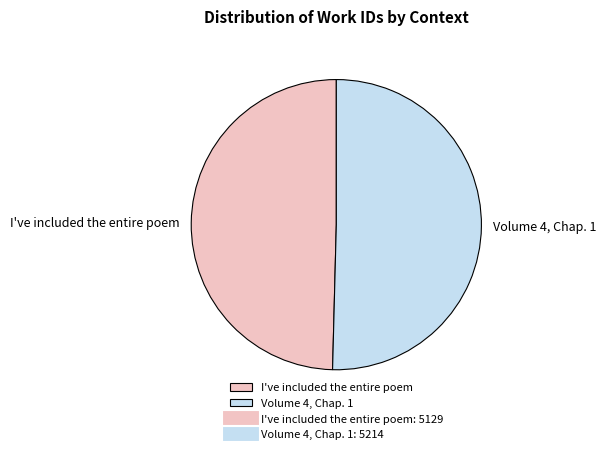

What is the majority slice?

Volume 4, Chap. 1